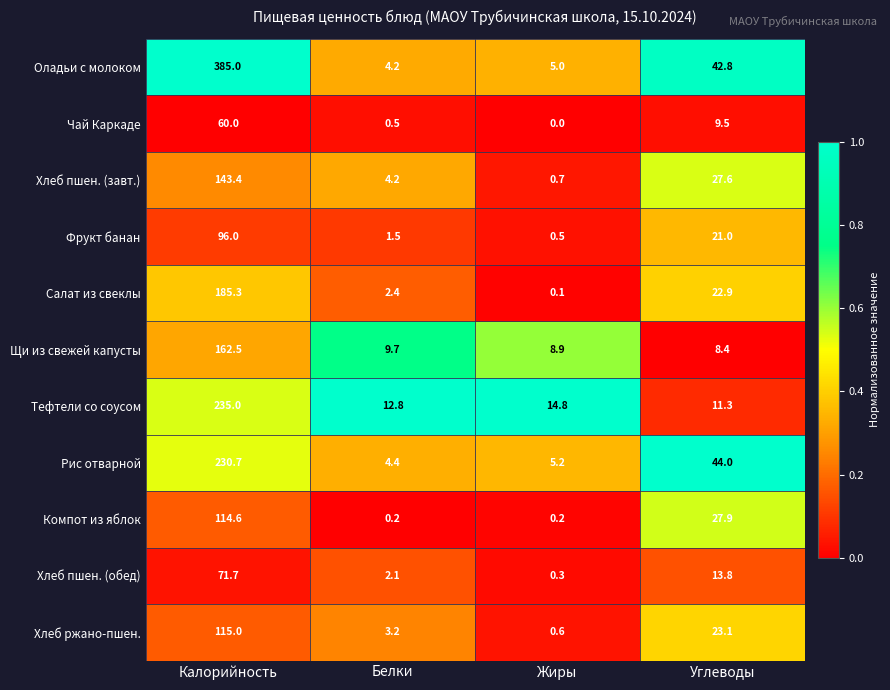

What is the difference between the maximum and minimum values in the Хлеб ржано-пшен. series?

114.4